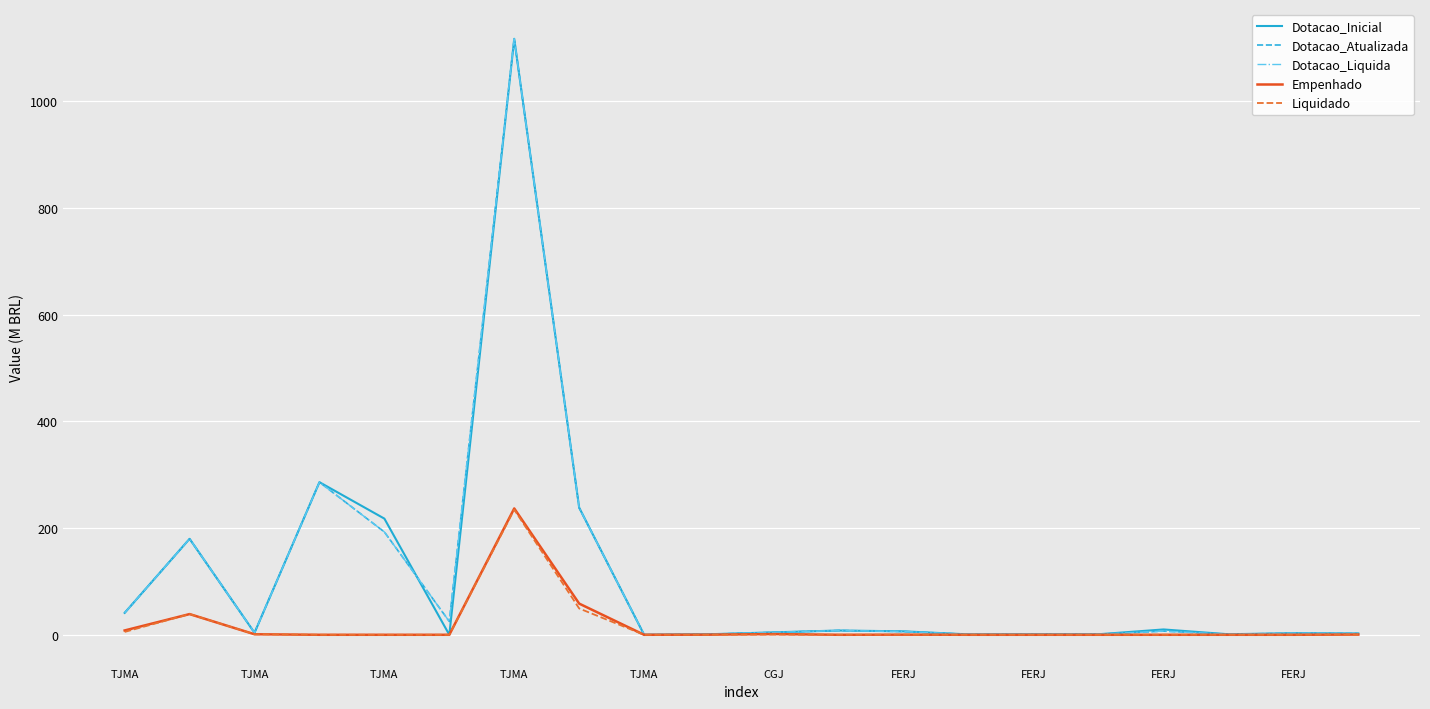

True or false: Dotacao_Atualizada and Empenhado intersect in this chart.

False